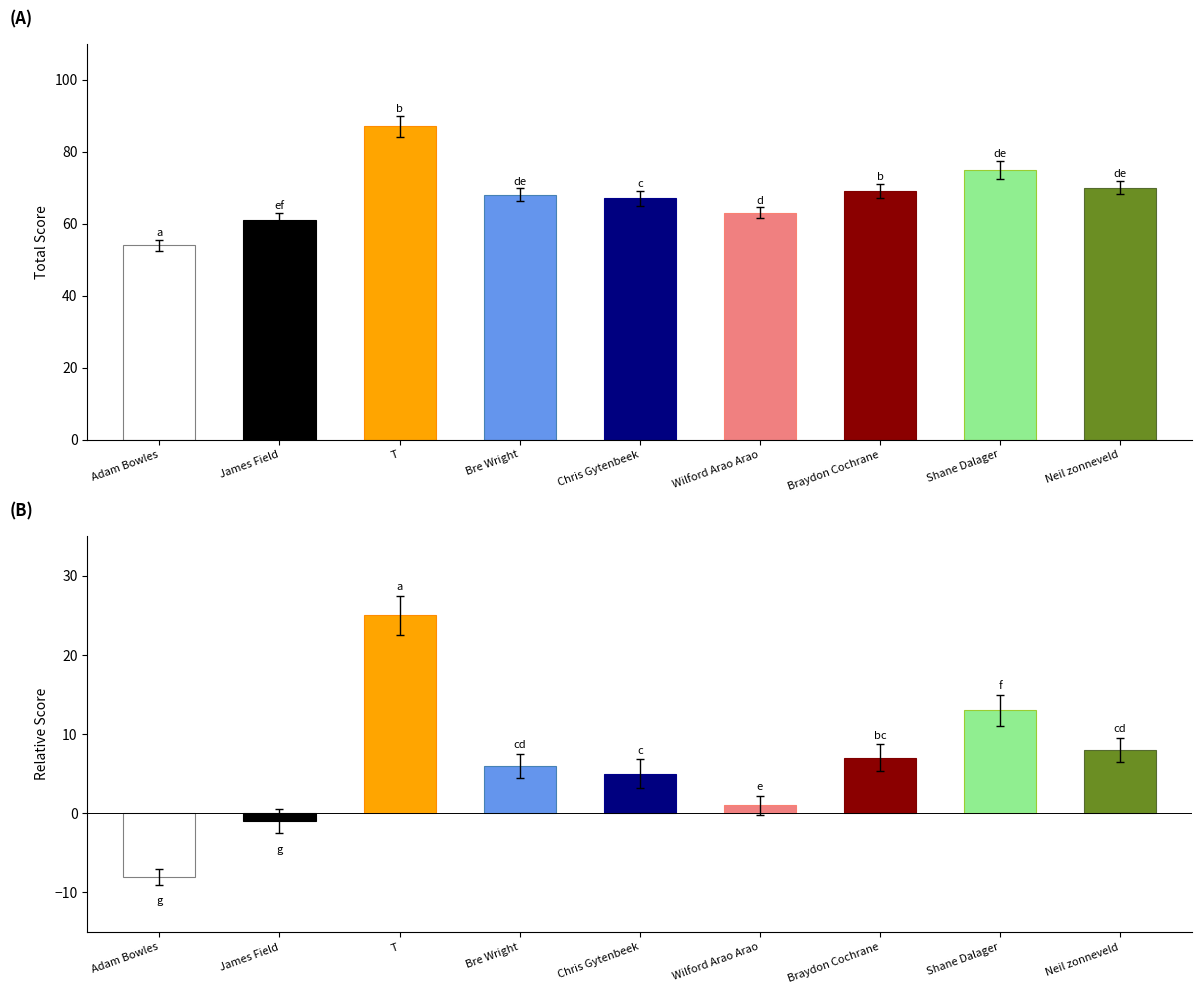

What is the total value across all series at Adam Bowles?

46